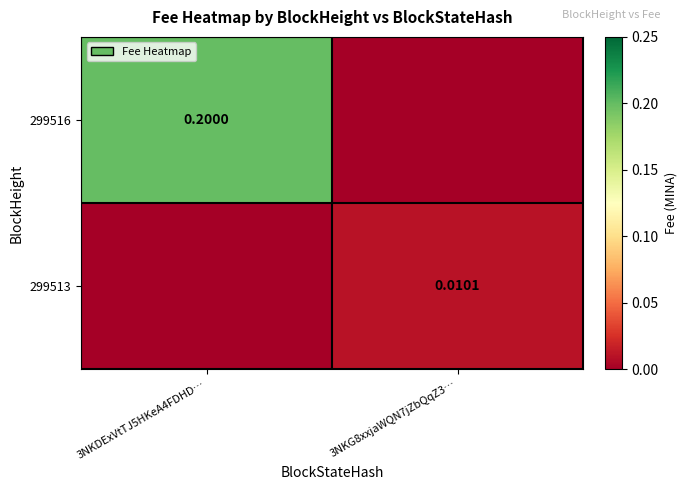

Which series has the largest range (max minus min)?

299516